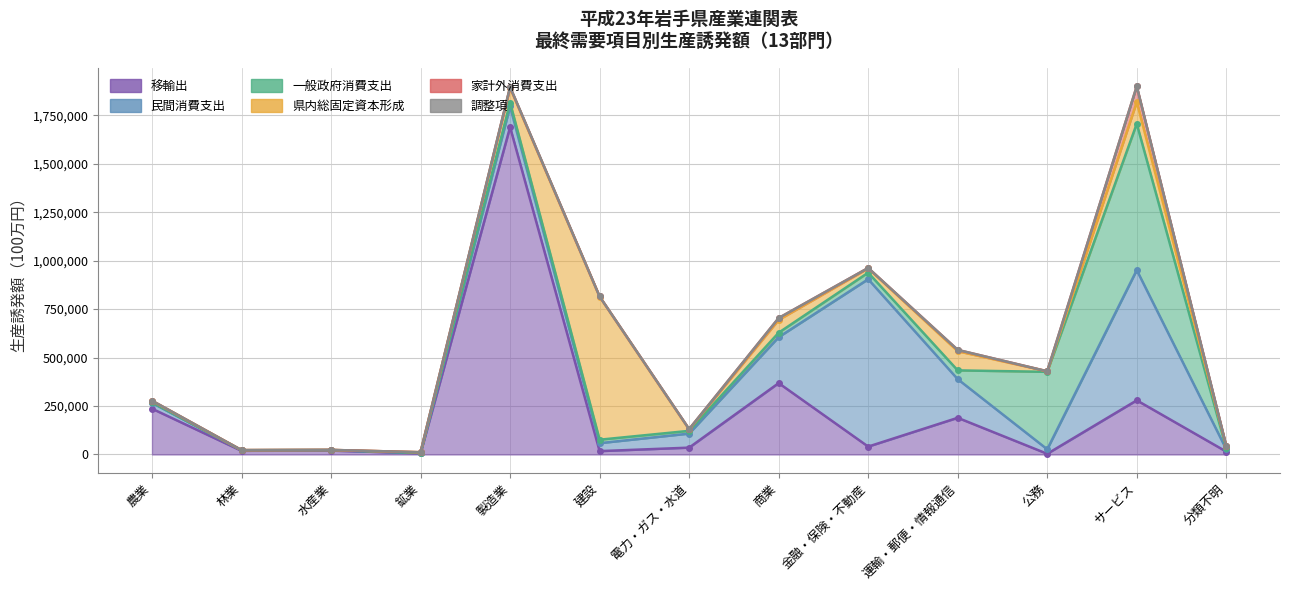

Reading right to left, list all the values displayed in this chart.

移輸出: 14673	279264	3430	189087	40556	368116	35188	17191	1688661	5977	19822	18749	236160
民間消費支出: 11861	671838	23213	199359	863631	237120	72518	41060	106715	1578	2504	2837	29716
一般政府消費支出: 4986	755213	399590	45307	33768	22890	14097	17884	20098	358	639	285	3204
県内総固定資本形成: 11644	112434	2722	98790	22285	66286	7429	738127	75771	3598	385	478	7590
家計外消費支出: 577	80836	135	6849	1926	9339	1533	762	3958	17	150	65	715
調整項: 5	95	1	35	13	40	16	7	1046	2	4	6	54